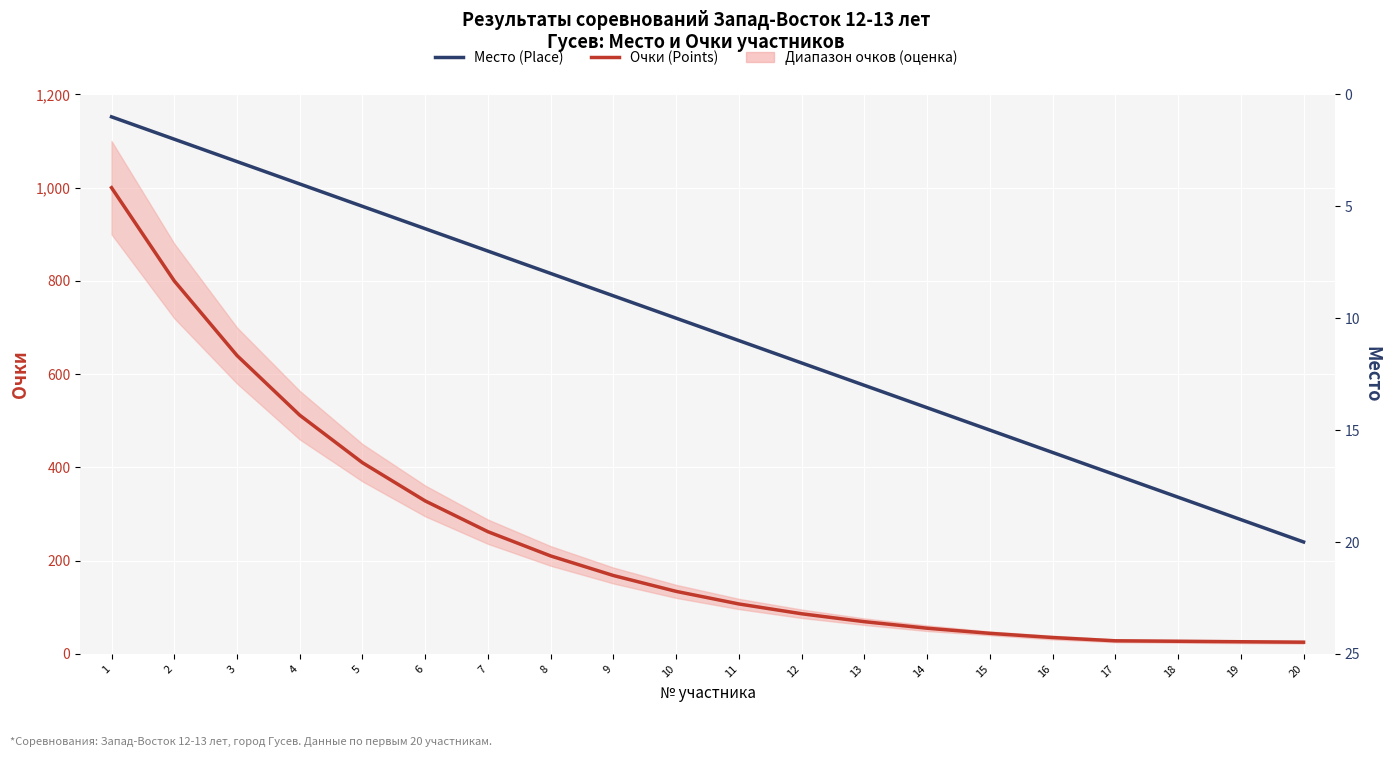

What is the value of the Место (Place) point at the 7th from the left?

7